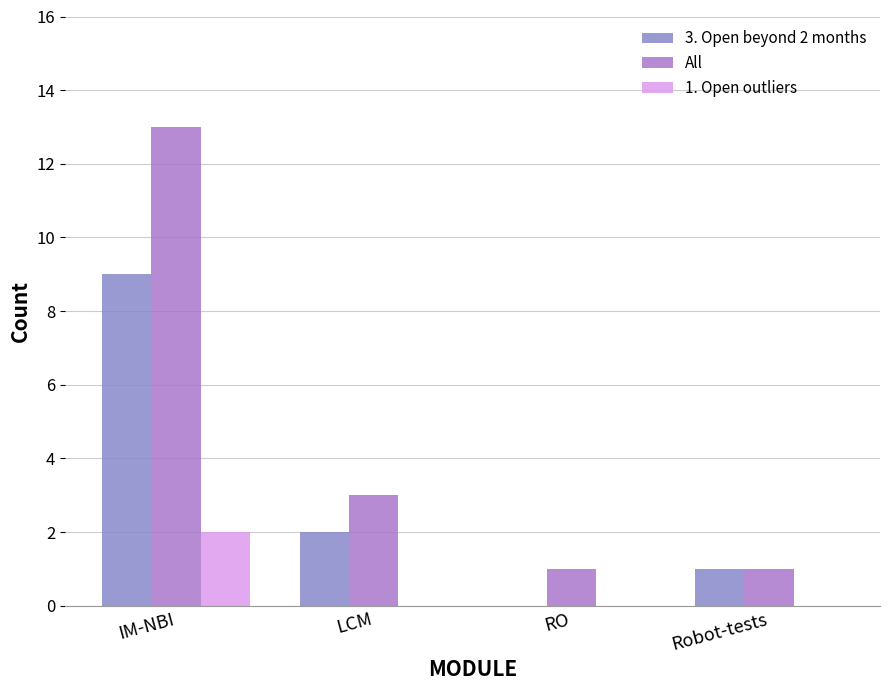

How many groups of bars are there?

4